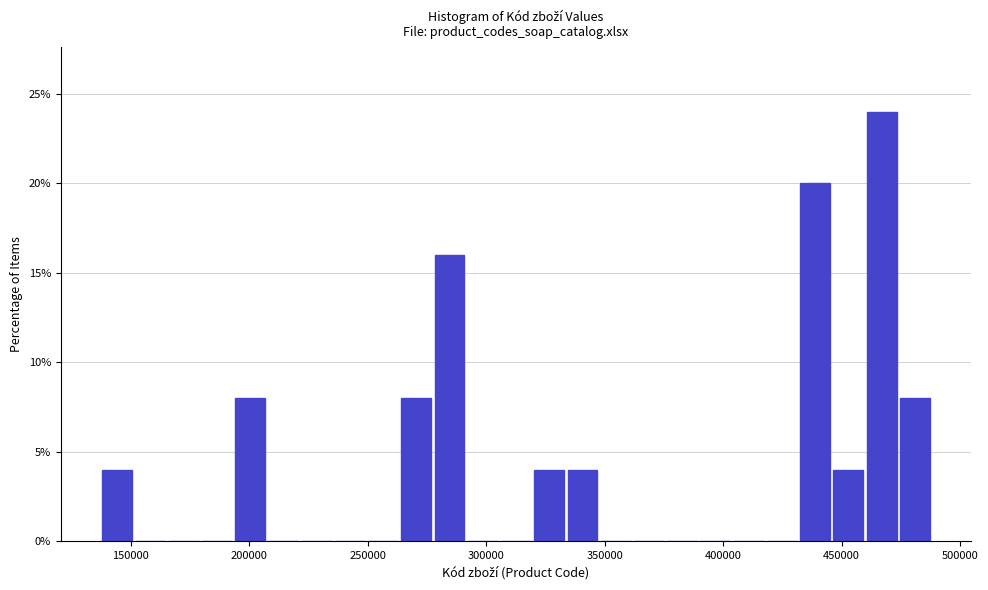

Around what value on the x-axis is the tallest bar? Give the approximate position of its centre, as read against the axis.

465000